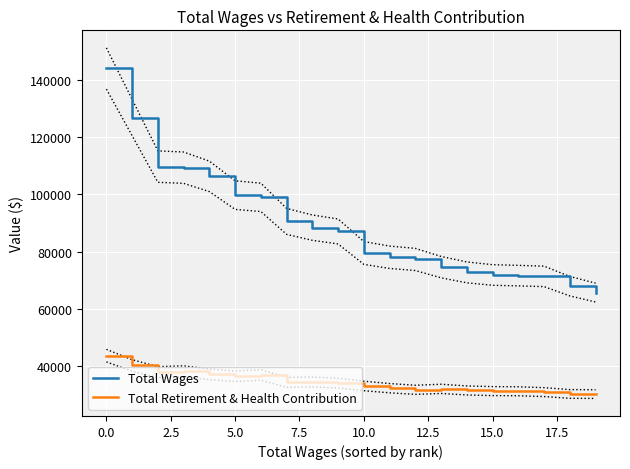

Is this an area chart (filled region under the line)?

No